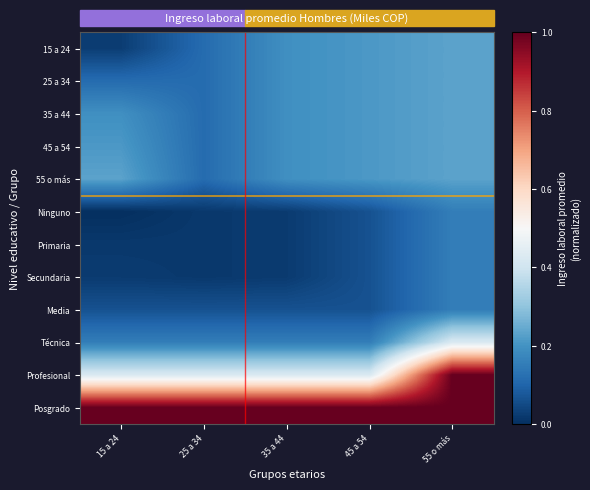

Which category has the lowest value across all series?

15 a 24